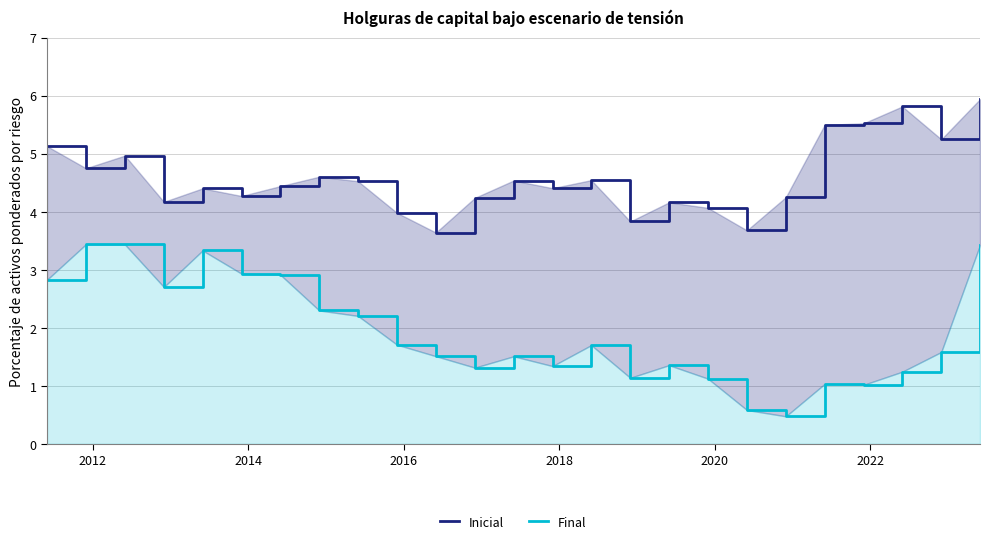

What is the greatest value displayed?

5.9